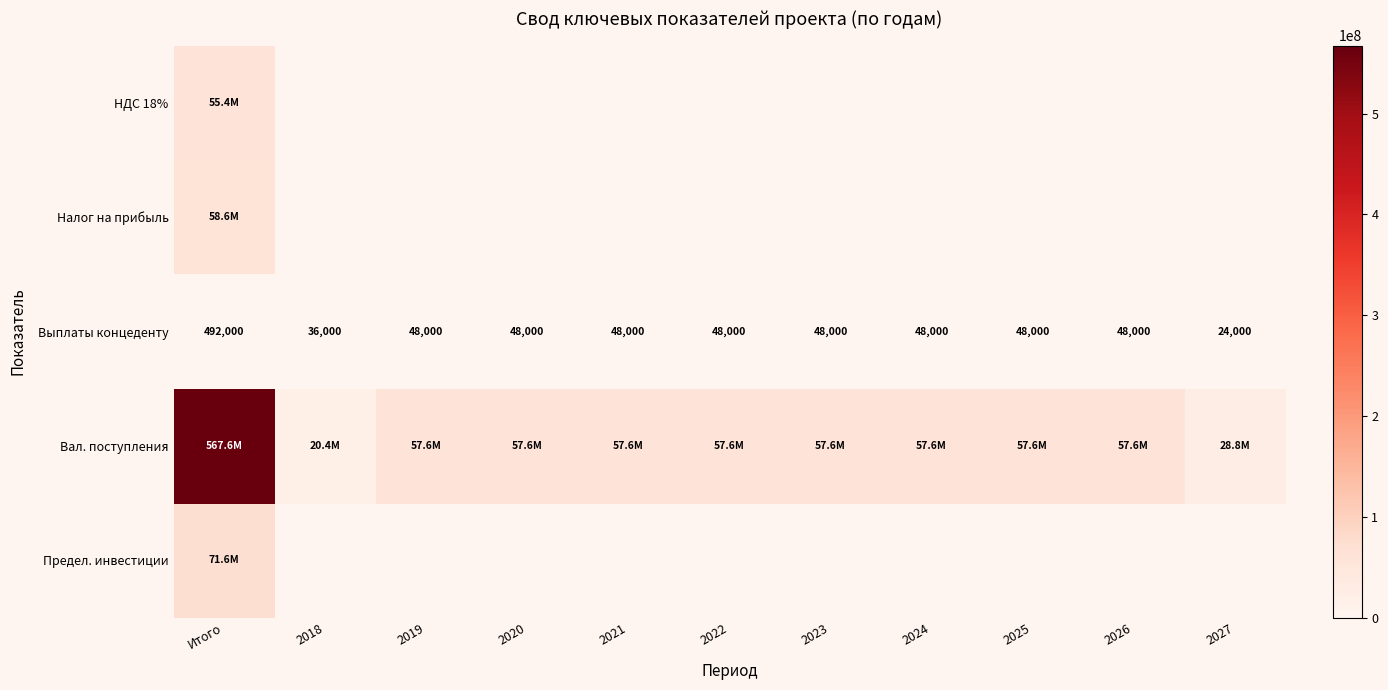

What is the sum of all Выплаты концеденту values?

936000.0